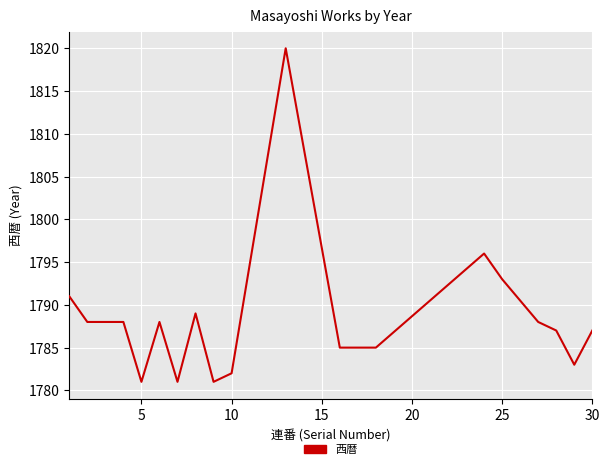

What is the difference between the maximum and minimum values?

39